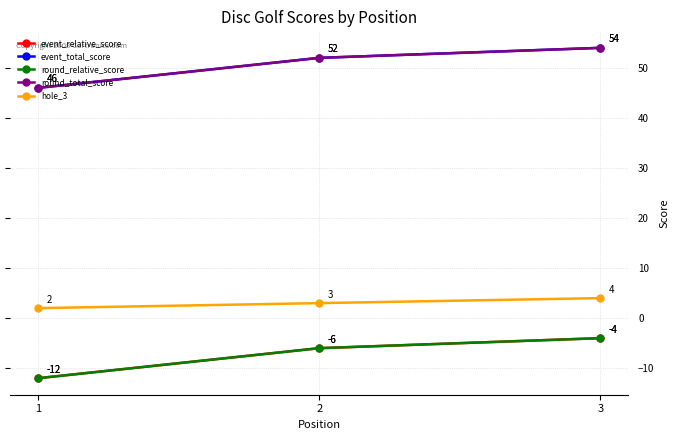

Reading right to left, transcribe all the data shown in this chart.

event_relative_score: 3=-4	2=-6	1=-12
event_total_score: 3=54	2=52	1=46
round_relative_score: 3=-4	2=-6	1=-12
round_total_score: 3=54	2=52	1=46
hole_3: 3=4	2=3	1=2